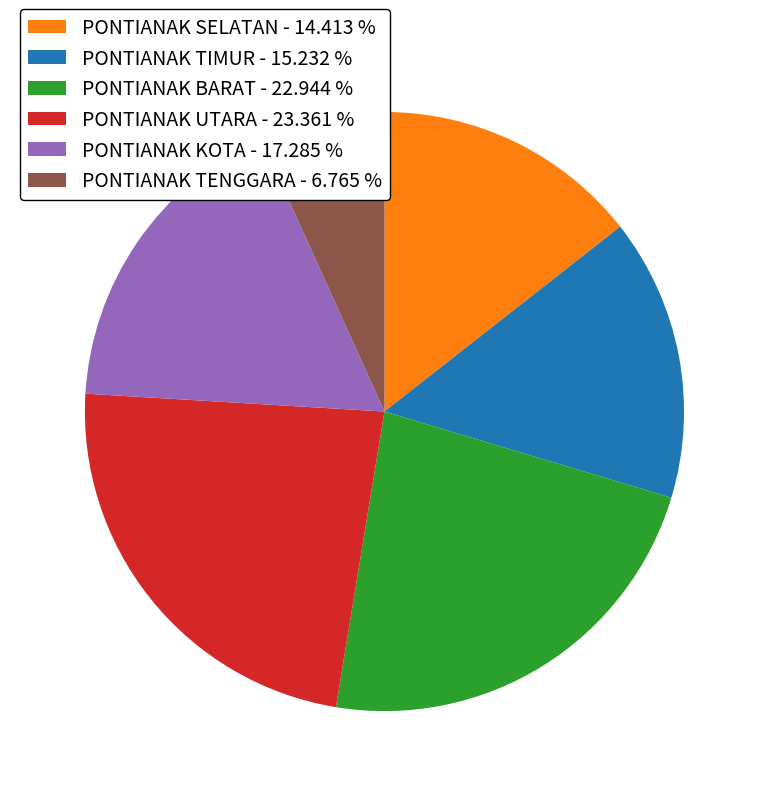

Approximately how many times larger is the value at PONTIANAK UTARA - 23.361 % compared to PONTIANAK BARAT - 22.944 %?

1.0